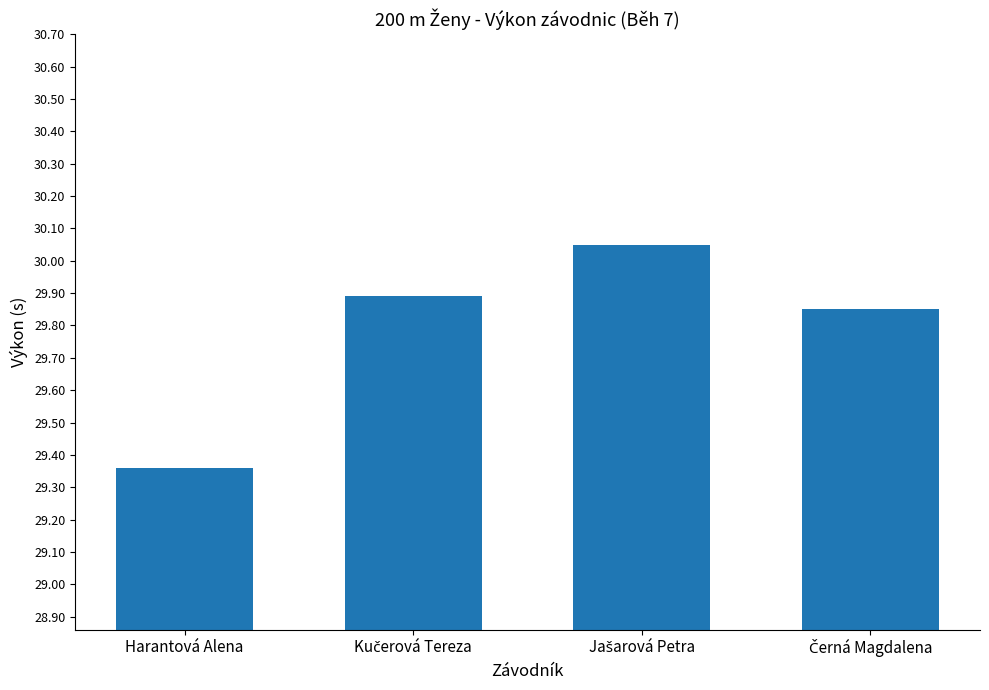

At which category does the chart reach its minimum across all series?

Harantová Alena